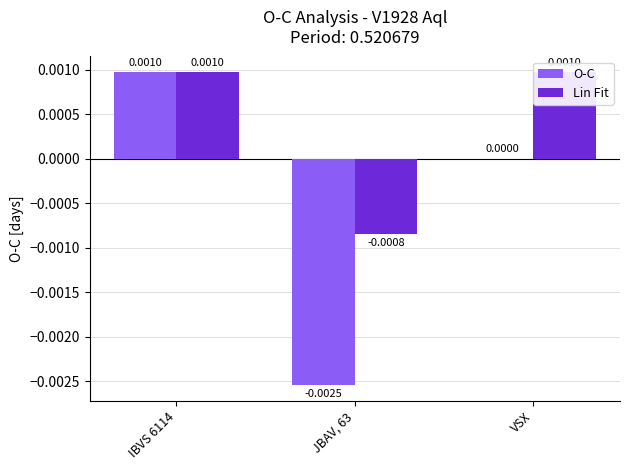

How many values in the O-C series exceed 0?

1